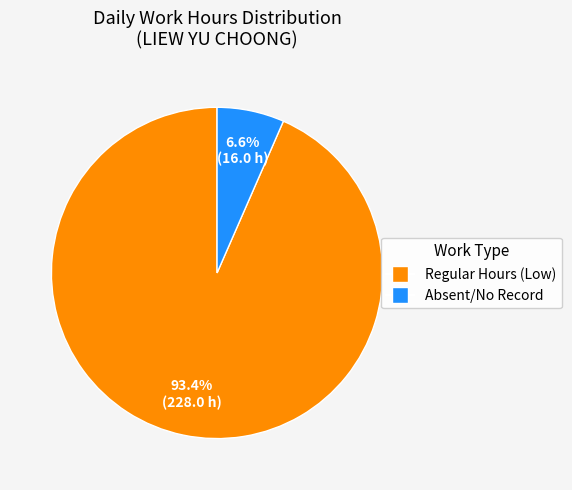

Is there any slice that represents more than half of the pie?

Yes